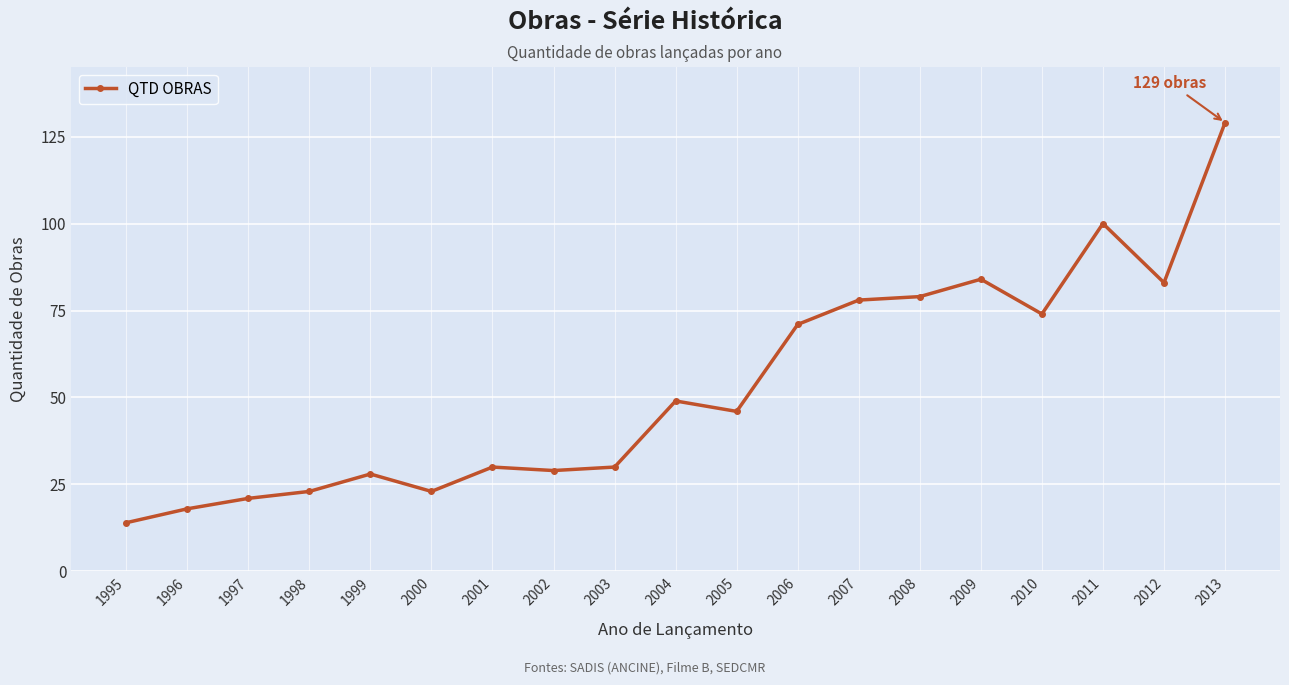

Which label corresponds to the largest value in the chart?

2013